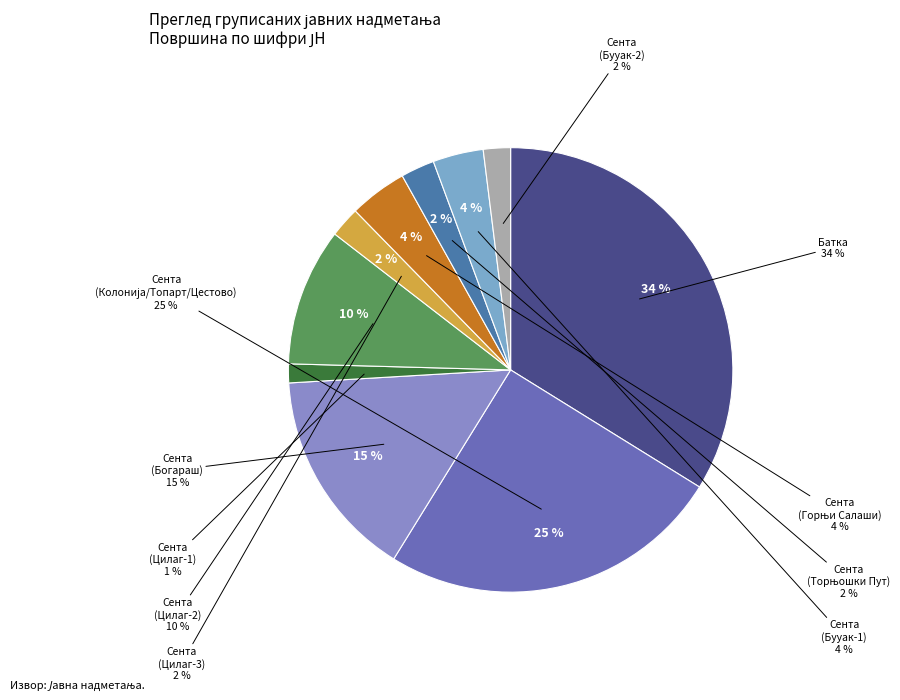

To the nearest percent, what percentage of the pie is Сента (Колонија/Топарт/Цестово)?

25%